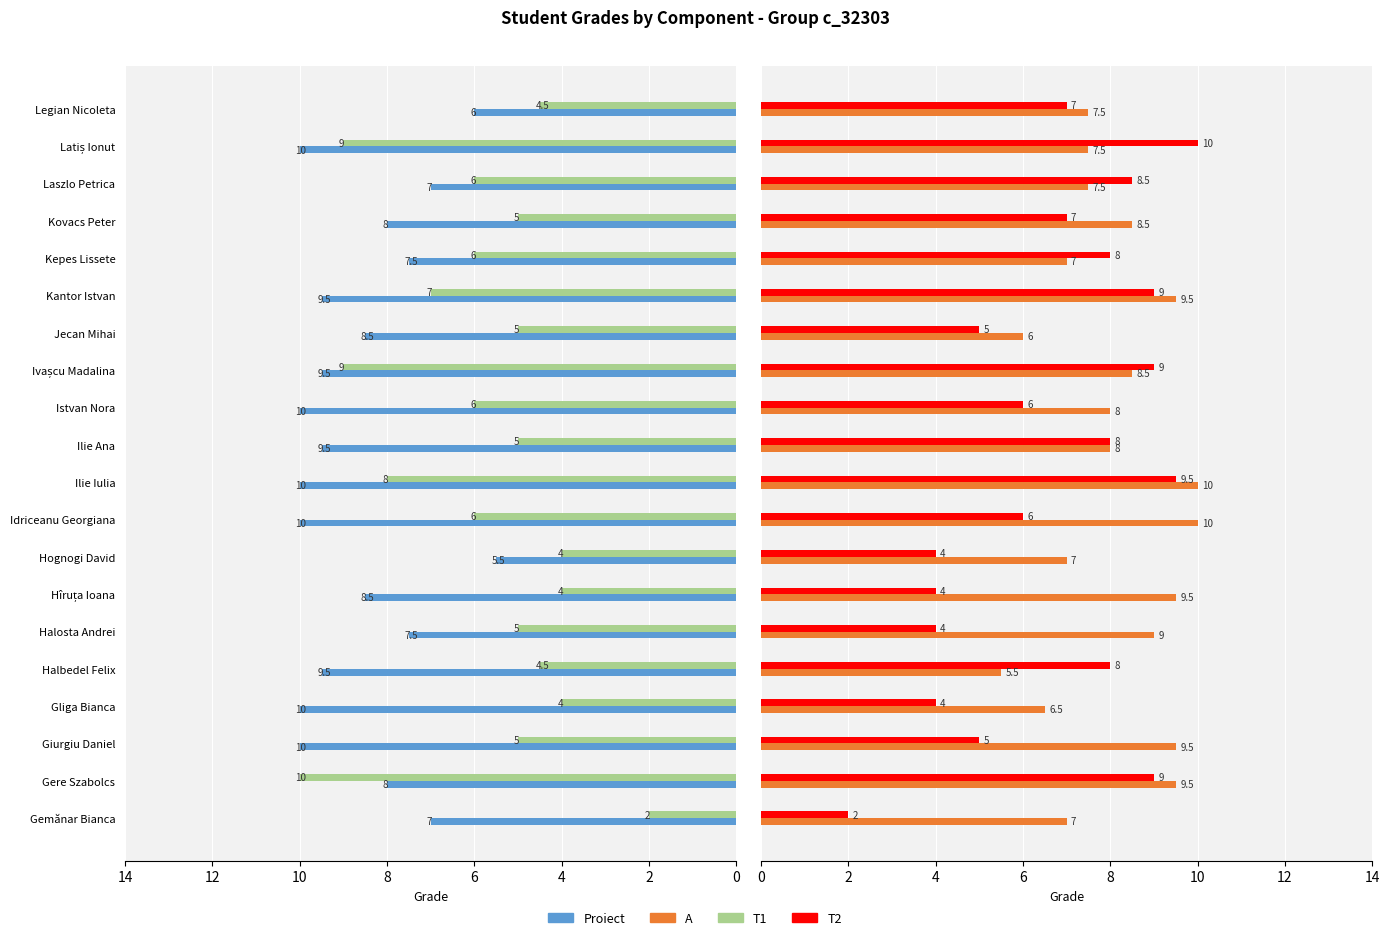

What are all the series names shown in the legend?

Proiect, T1, A, T2